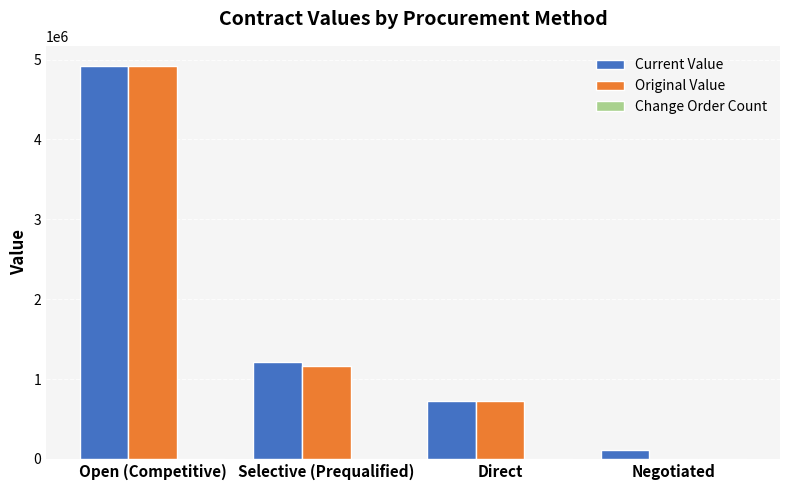

Is it true that Current Value equals 1213523.9 at Selective (Prequalified)?

True